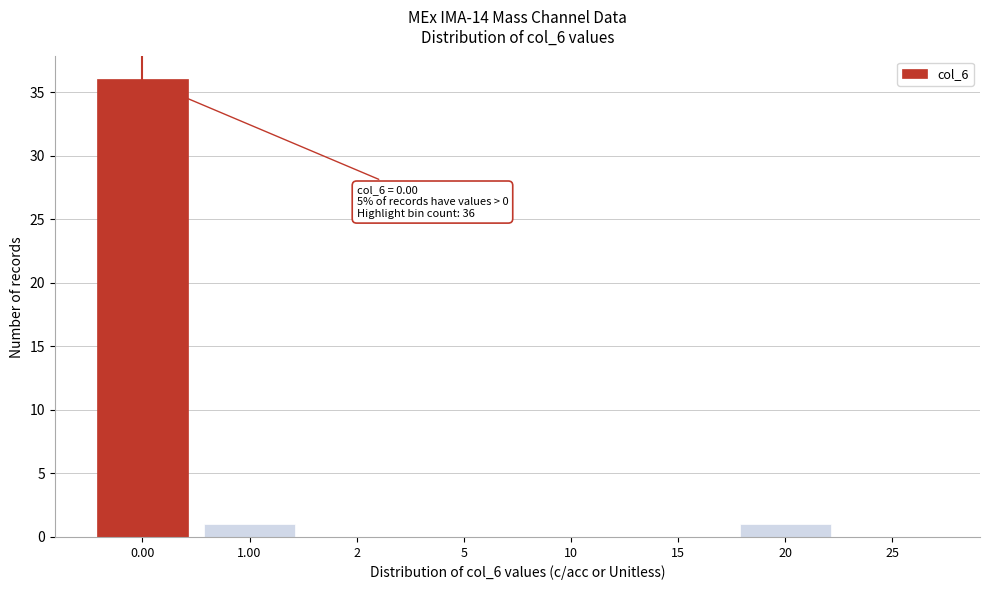

Reading left to right, list all the values displayed in this chart.

0.00=36	1.00=1	2=0	5=0	10=0	15=0	20=1	25=0